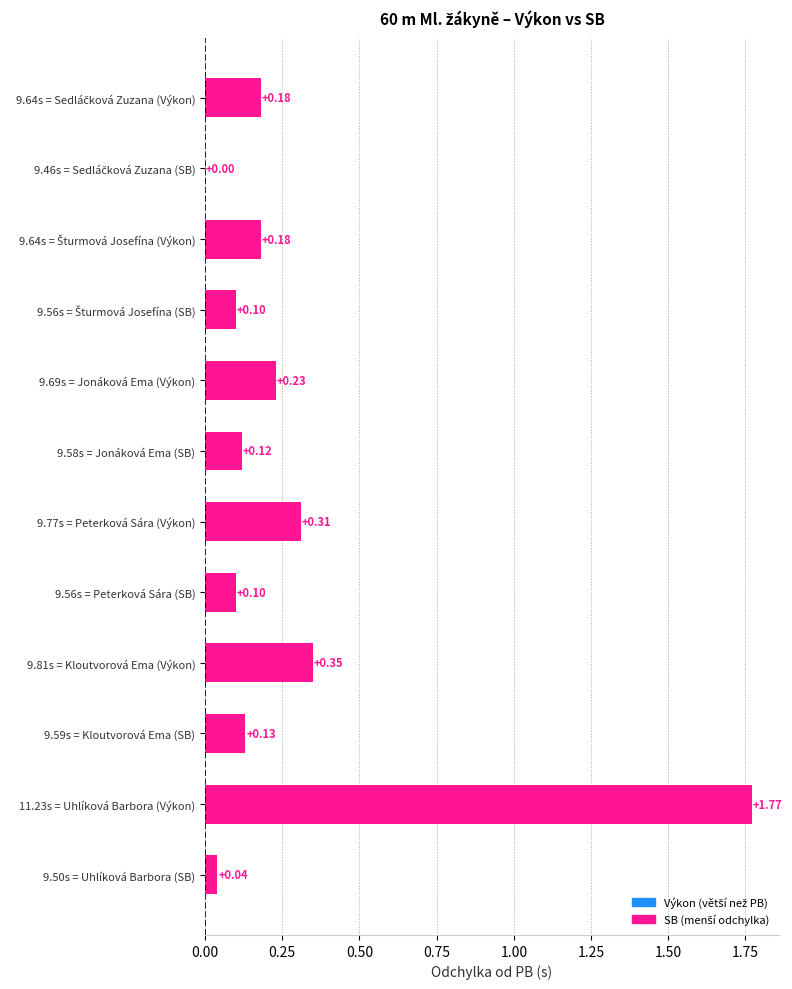

What is the sum of all values?

3.5